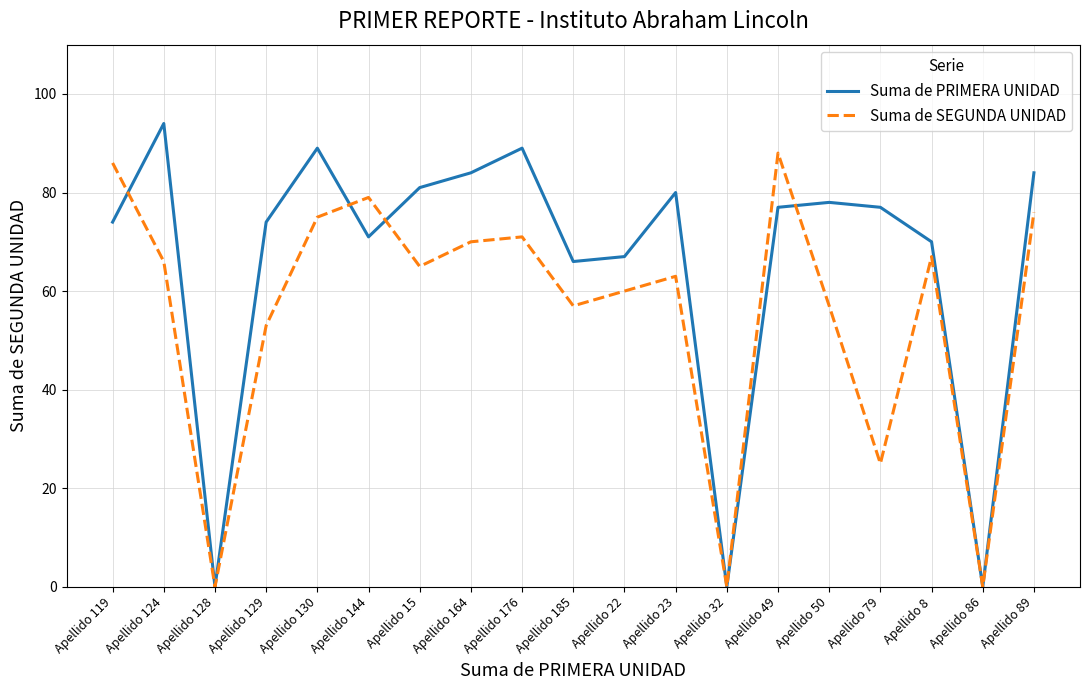

True or false: Suma de PRIMERA UNIDAD has a value of 84 at Apellido 164.

True